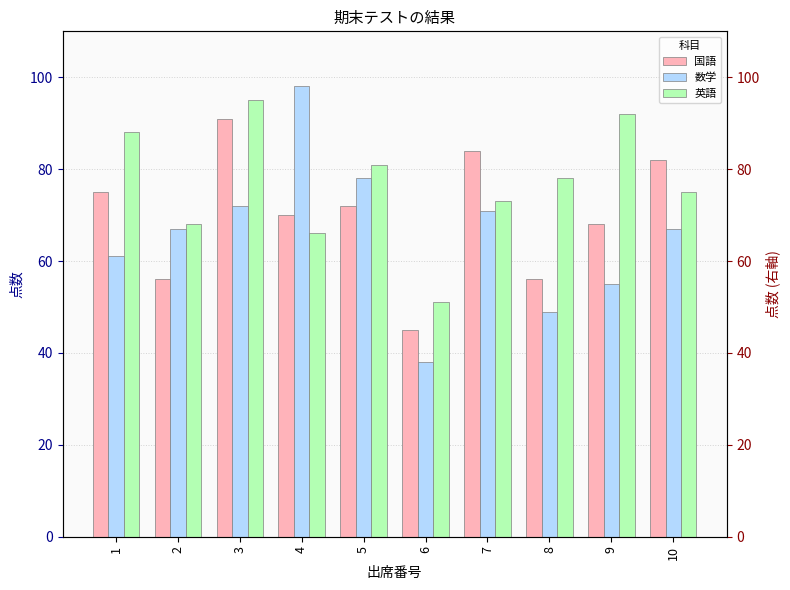

What is the minimum value shown in the chart?

38